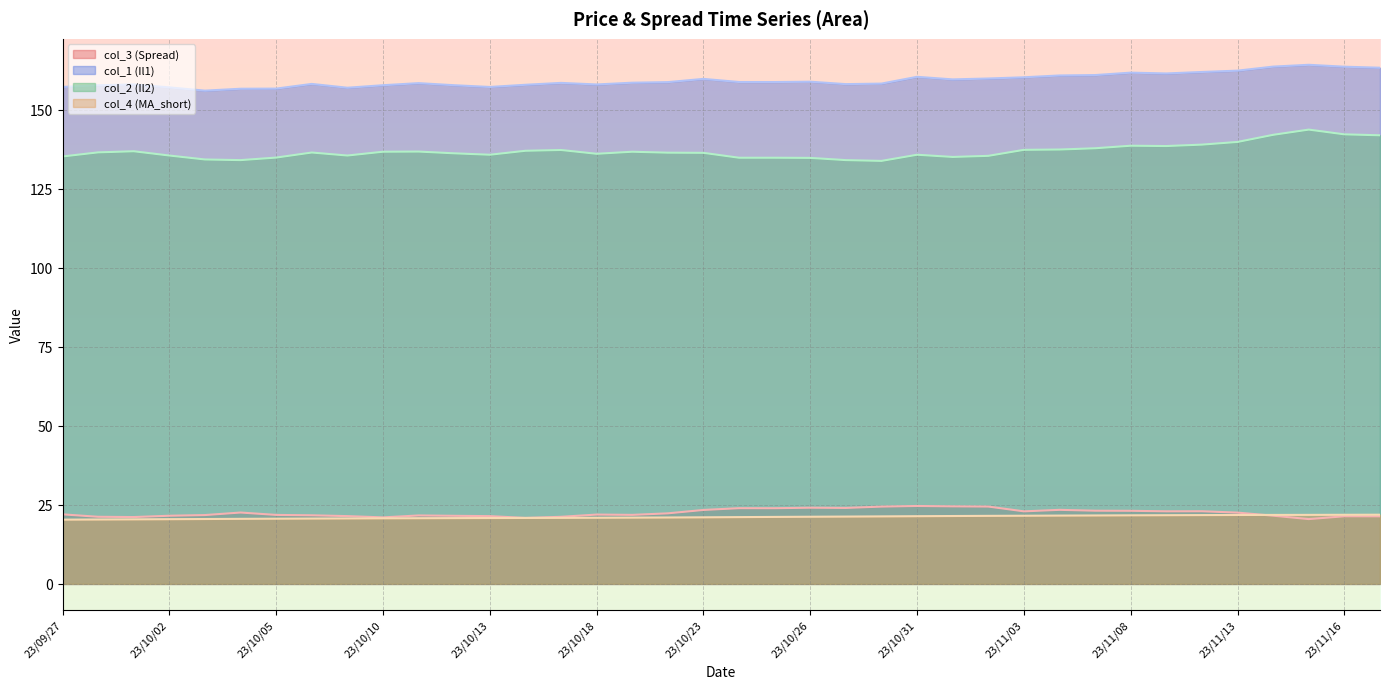

How many lines are shown in the chart?

4